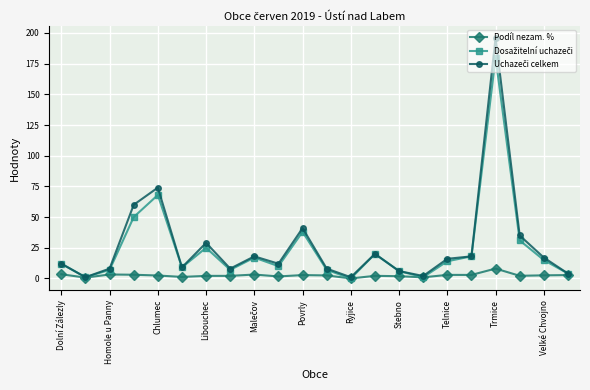

True or false: Podíl nezam. % has more than 2 interior local peaks.

True